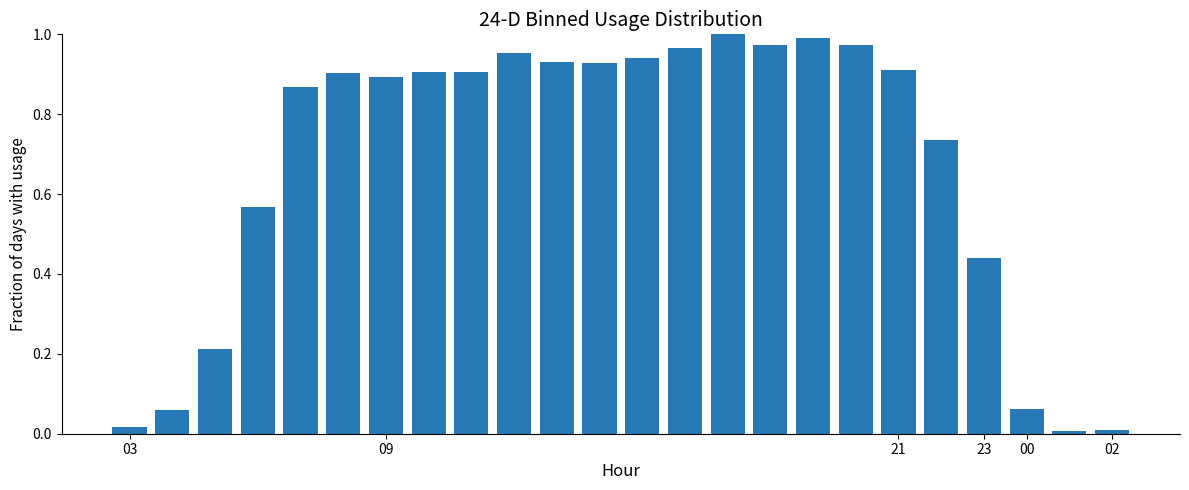

What is the sum of all values?

16.1